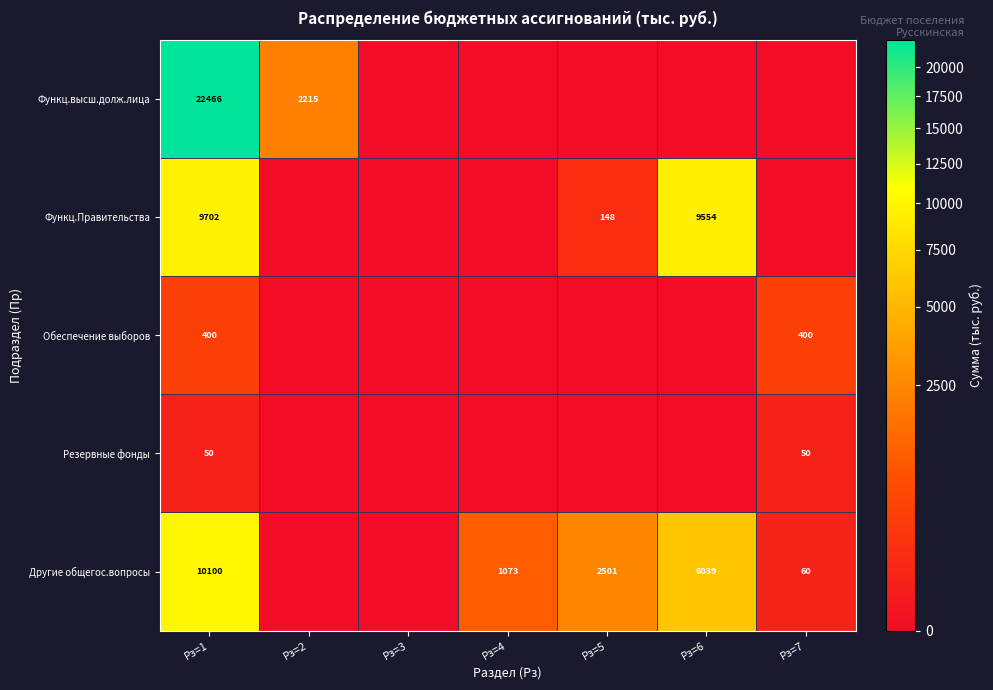

Is it true that Резервные фонды equals 89 at Рз=1?

False